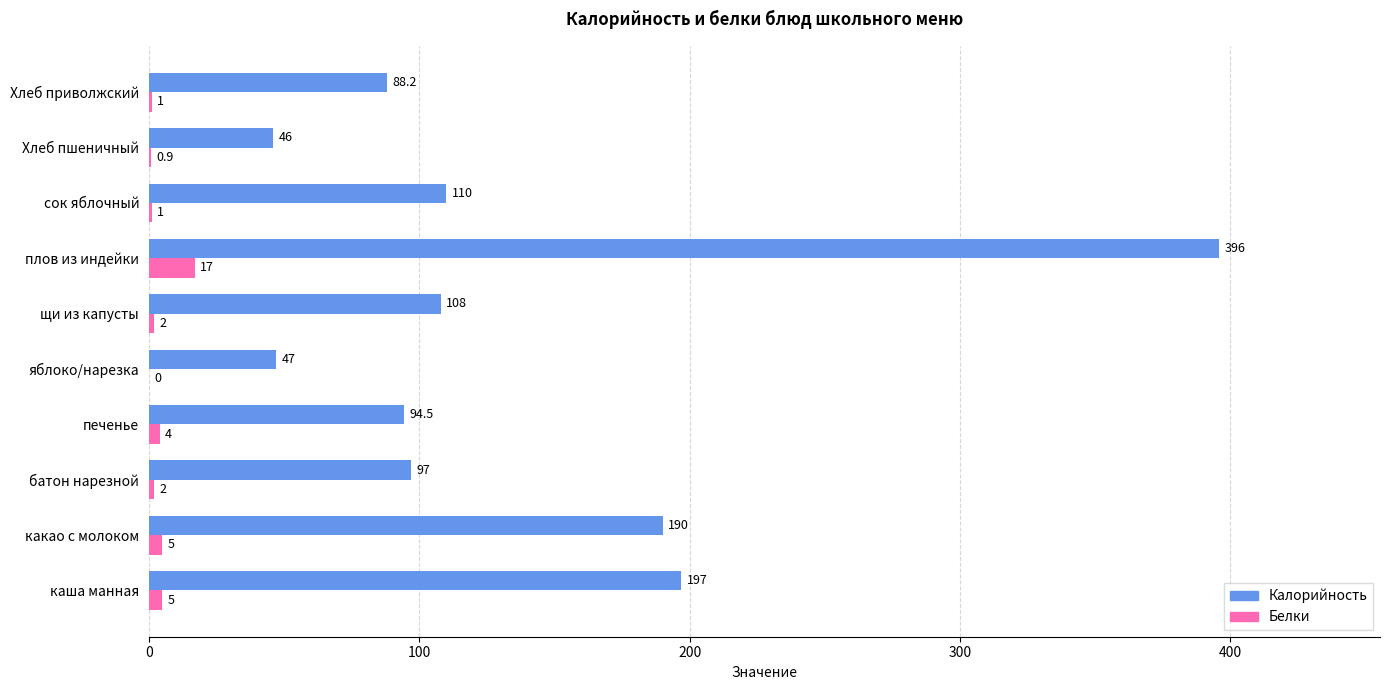

How many distinct data groups are displayed?

2